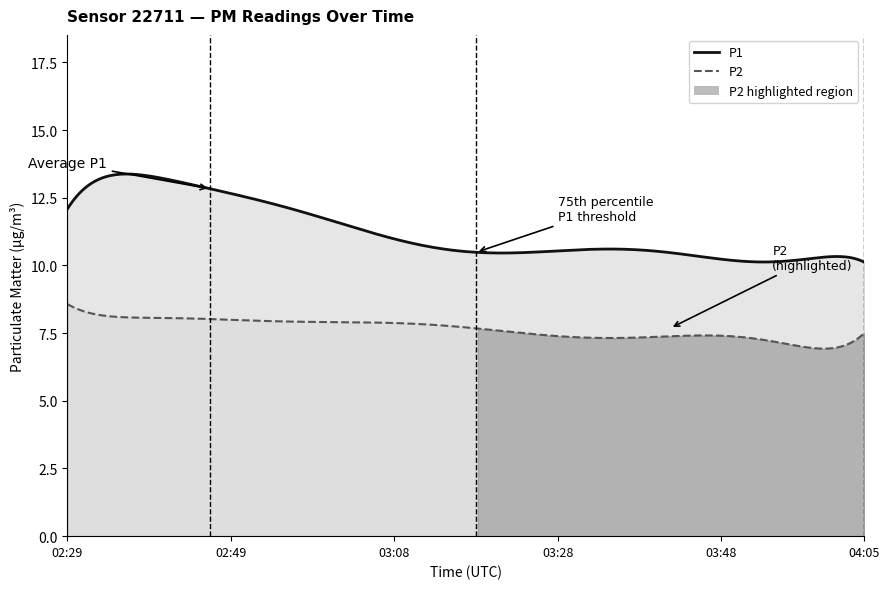

What is the label of the 34th point from the right?

6